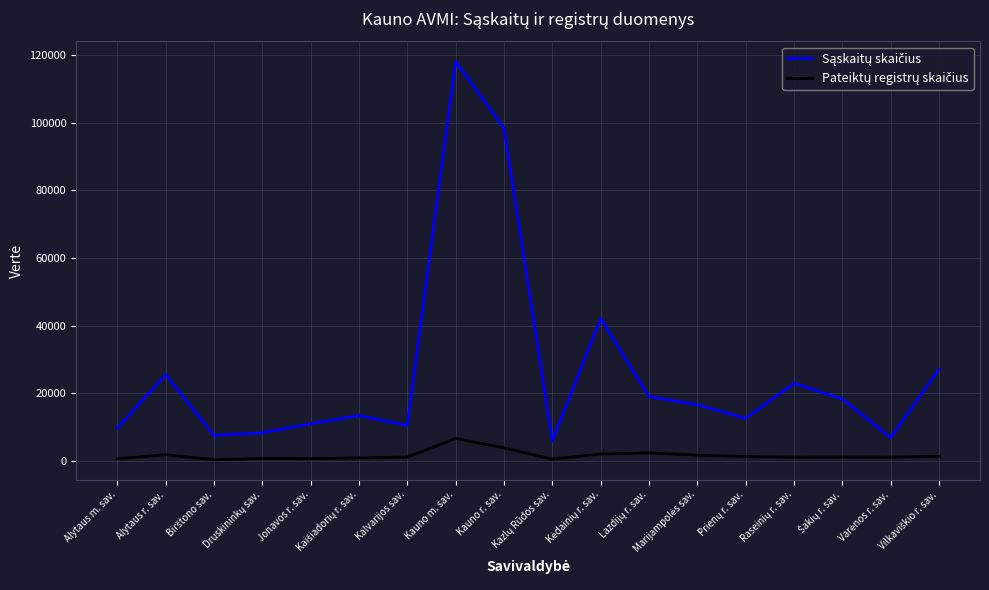

At which category is the sum across all series the highest?

Kauno m. sav.